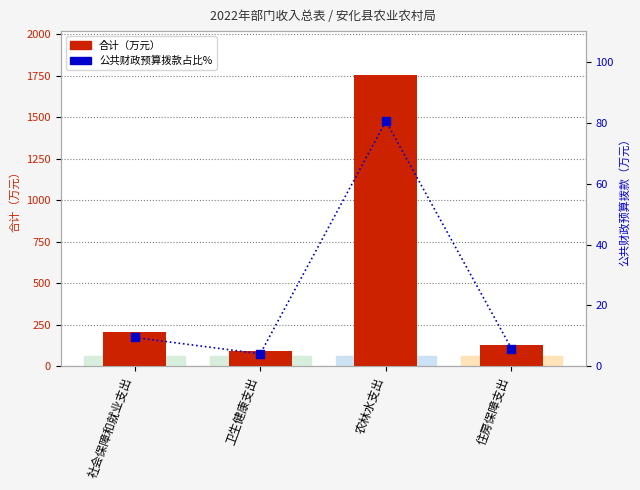

Which series contains the highest Y value?

合计